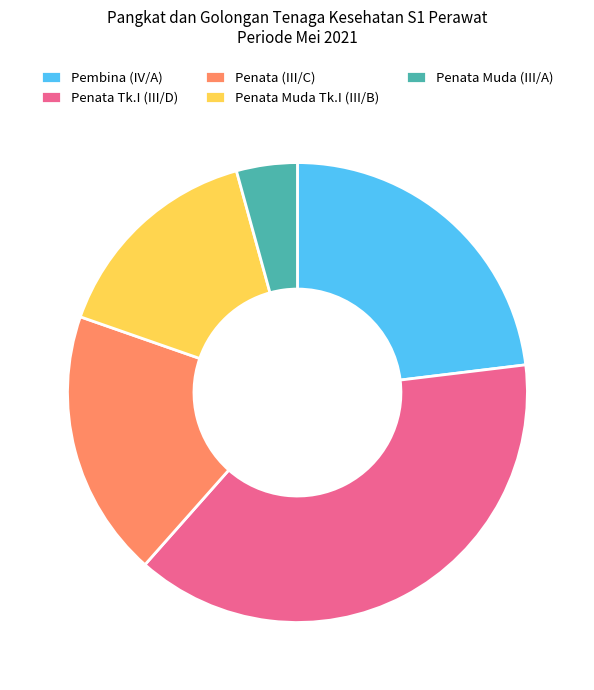

How many segments does this pie chart have?

5